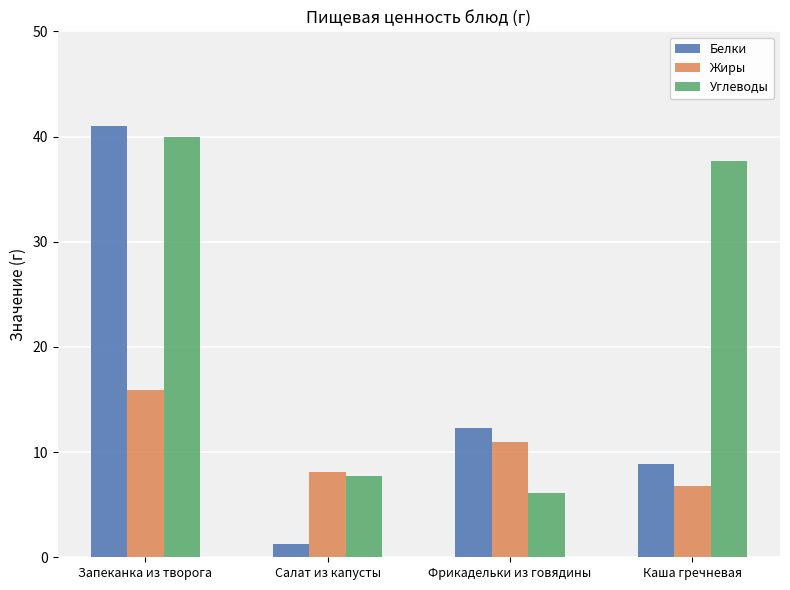

The Жиры series shows 2.7 at Фрикадельки из говядины. True or false?

False